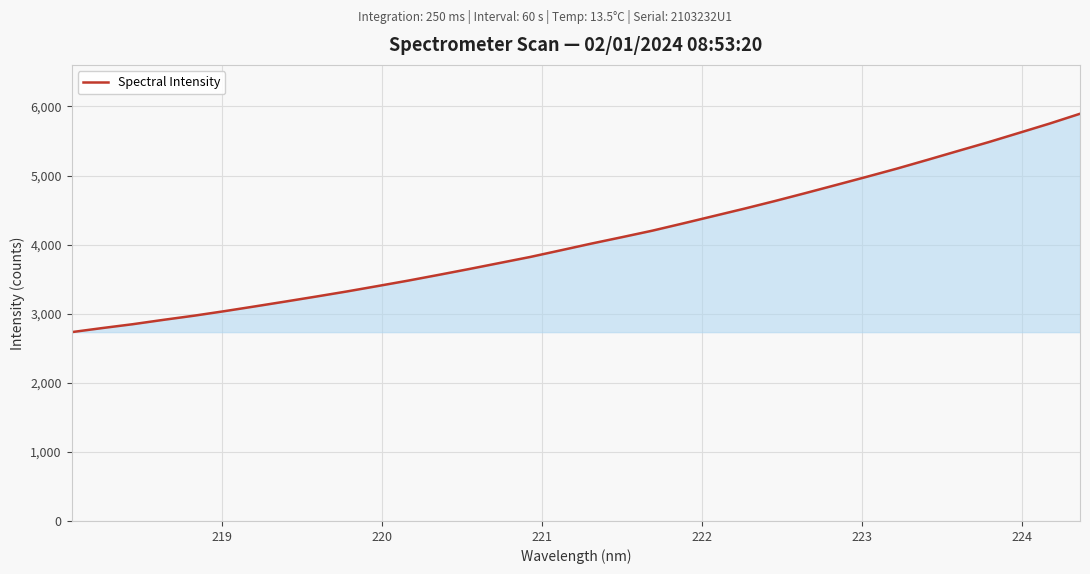

What is the smallest value displayed?

2733.2